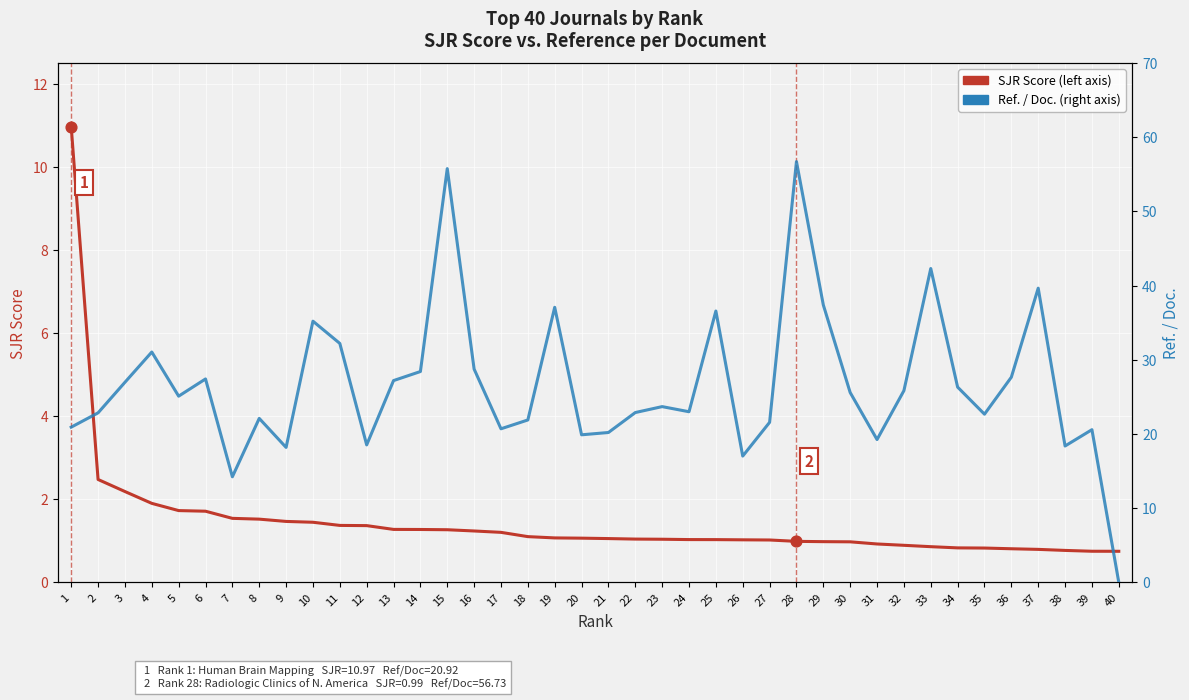

What are all the series names shown in the legend?

SJR Score (left axis), Ref. / Doc. (right axis)